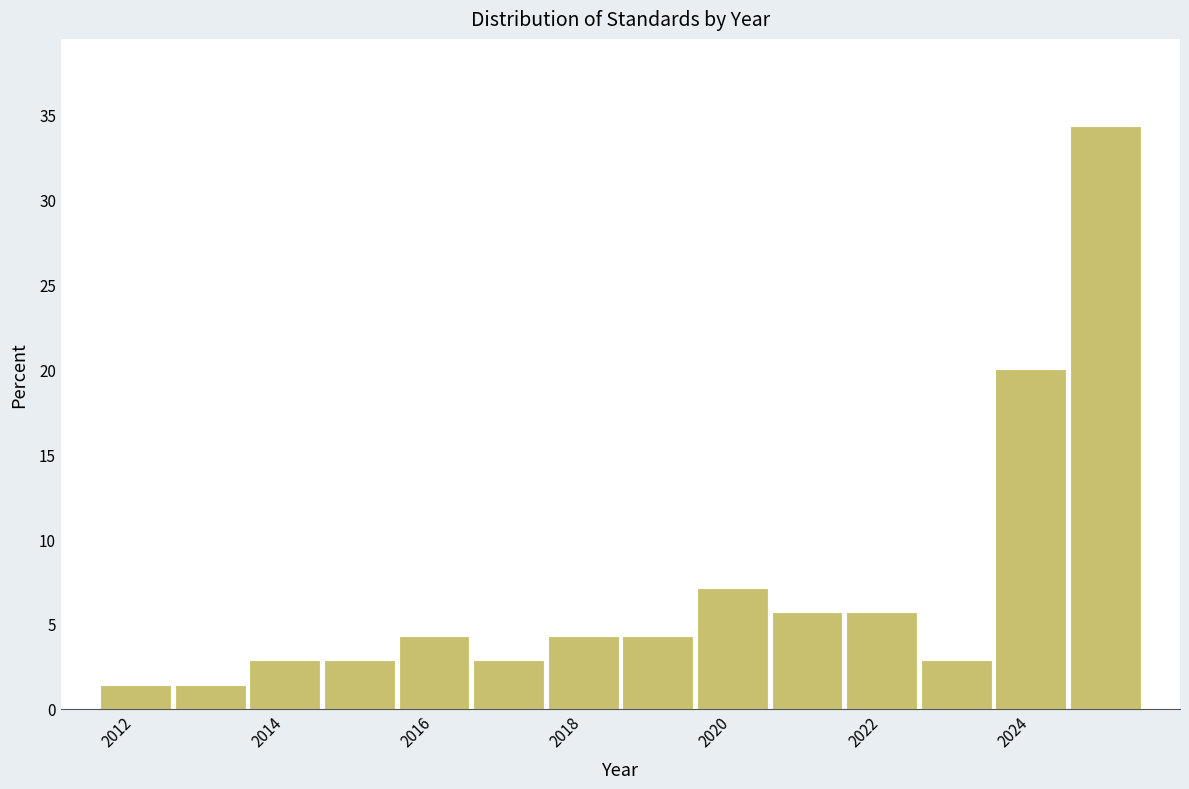

Reading left to right, list every bar in this chart as the range it spans on the x-axis followed by its height. Neither the bar edges nor the heights are printed on the chart, so give them approximately, as read against the axes.

2011.5 to 2012.5: 1.5
2012.5 to 2013.5: 1.5
2013.5 to 2014.5: 3.0
2014.5 to 2015.5: 3.0
2015.5 to 2016.5: 4.5
2016.5 to 2017.5: 3.0
2017.5 to 2018.5: 4.5
2018.5 to 2019.5: 4.5
2019.5 to 2020.5: 7.0
2020.5 to 2021.5: 5.5
2021.5 to 2022.5: 5.5
2022.5 to 2023.5: 3.0
2023.5 to 2024.5: 20.0
2024.5 to 2025.5: 34.5